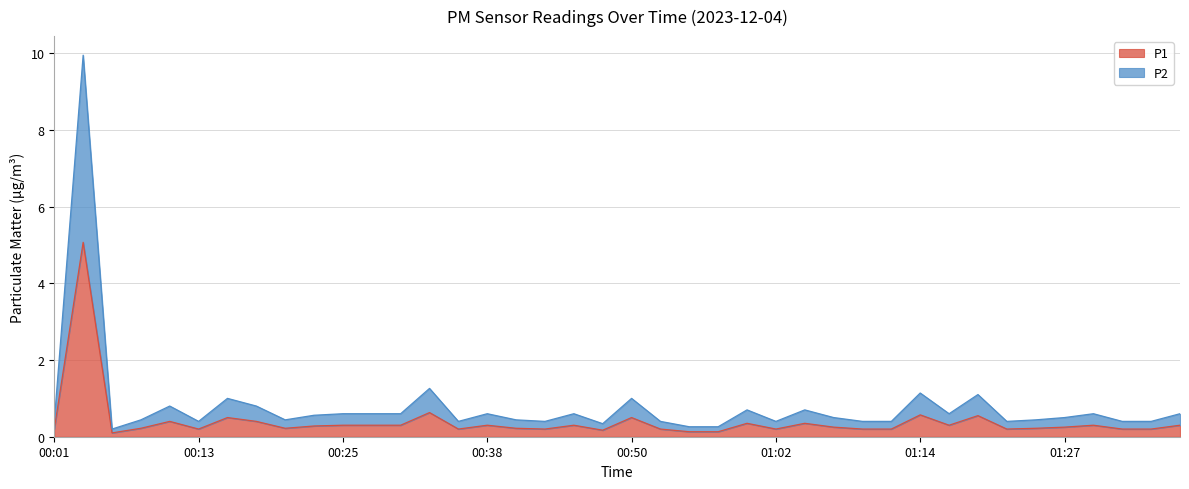

How many data points does each series have?

40